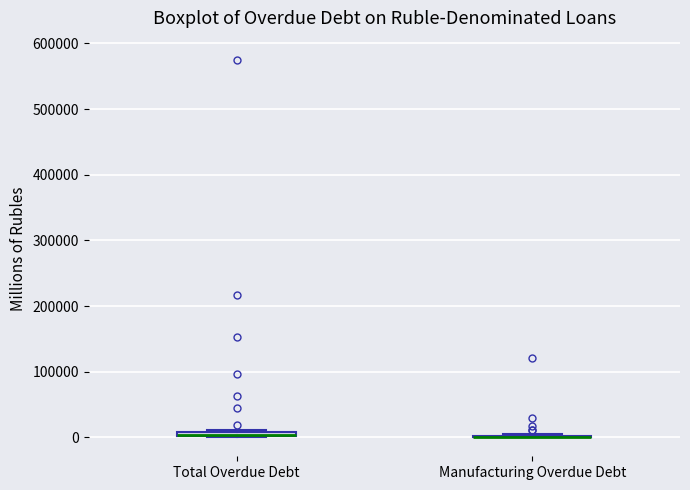

Where is the upper edge of the box for Total Overdue Debt on the y-axis? The values are not printed on the chart, so give them approximately, as read against the axis.

10000